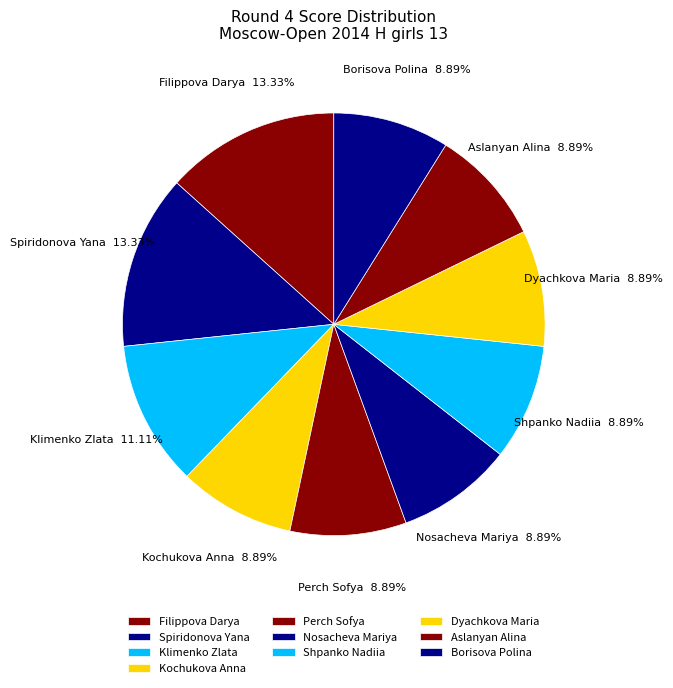

Is Filippova Darya the majority of the pie?

No